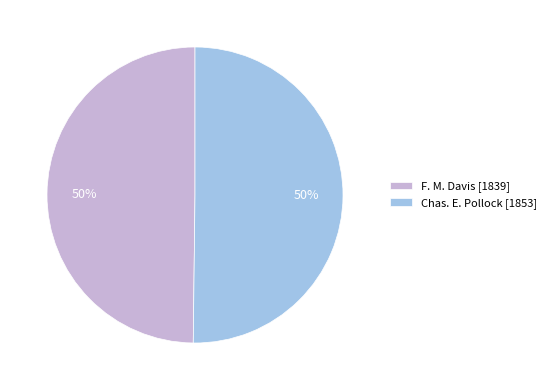

To the nearest percent, what is the combined percentage of F. M. Davis [1839] and Chas. E. Pollock [1853]?

100%